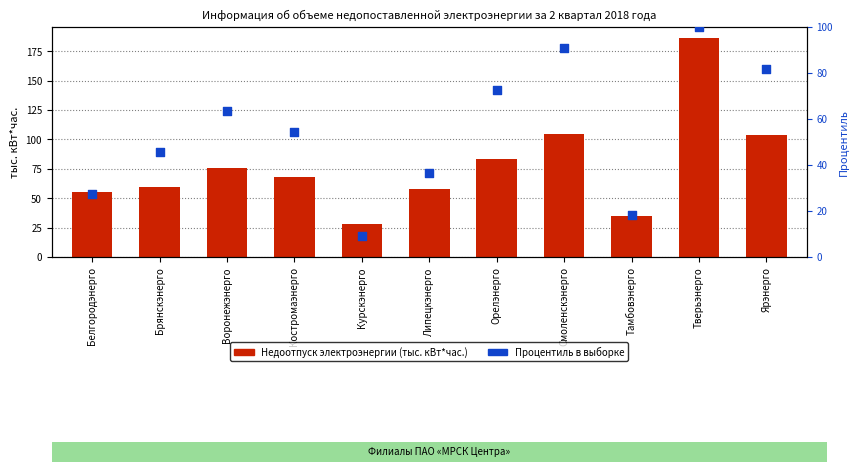

At how many categories does at least one series exceed 37?

9